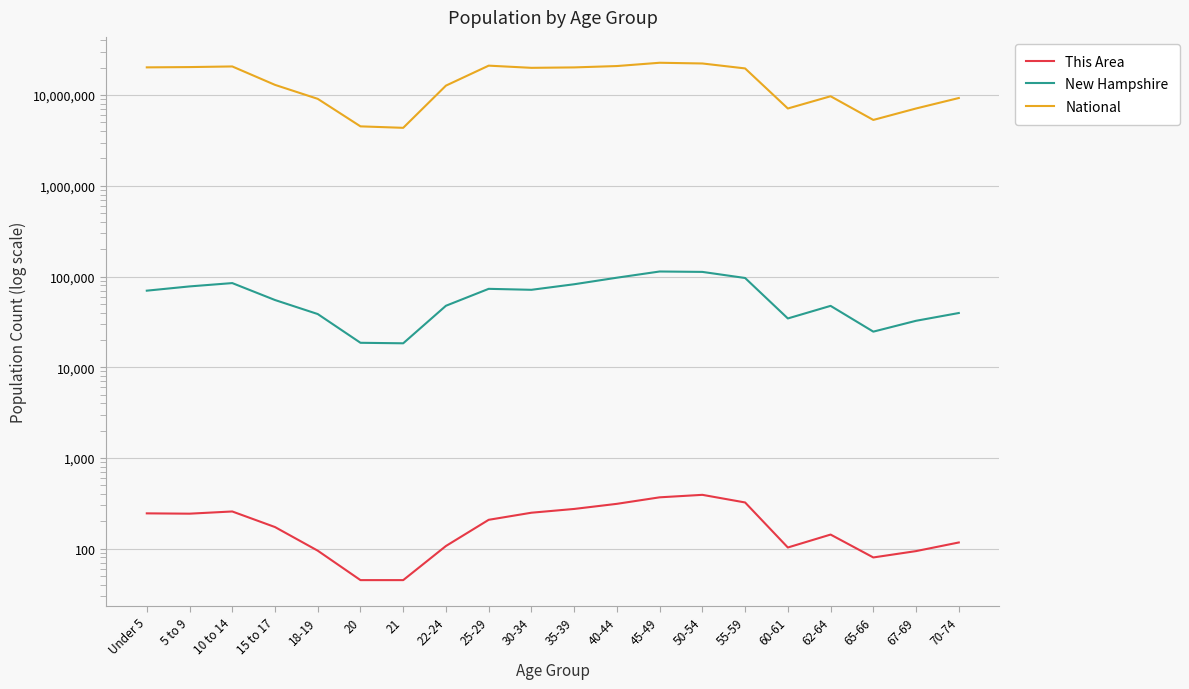

True or false: This Area and National intersect in this chart.

False